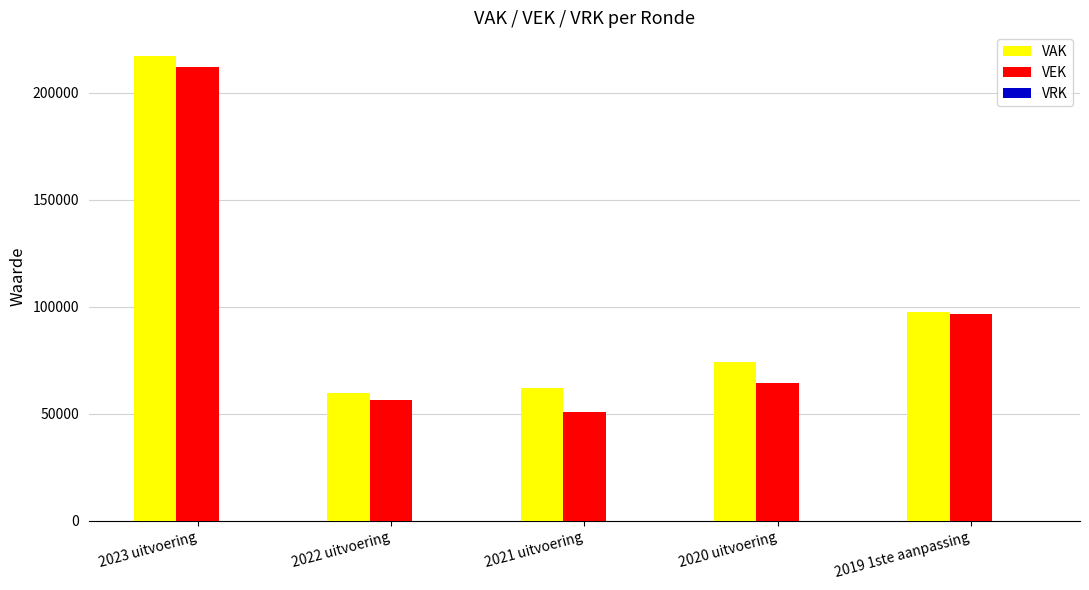

Between 2023 uitvoering and 2020 uitvoering, which series saw the biggest shift?

VEK